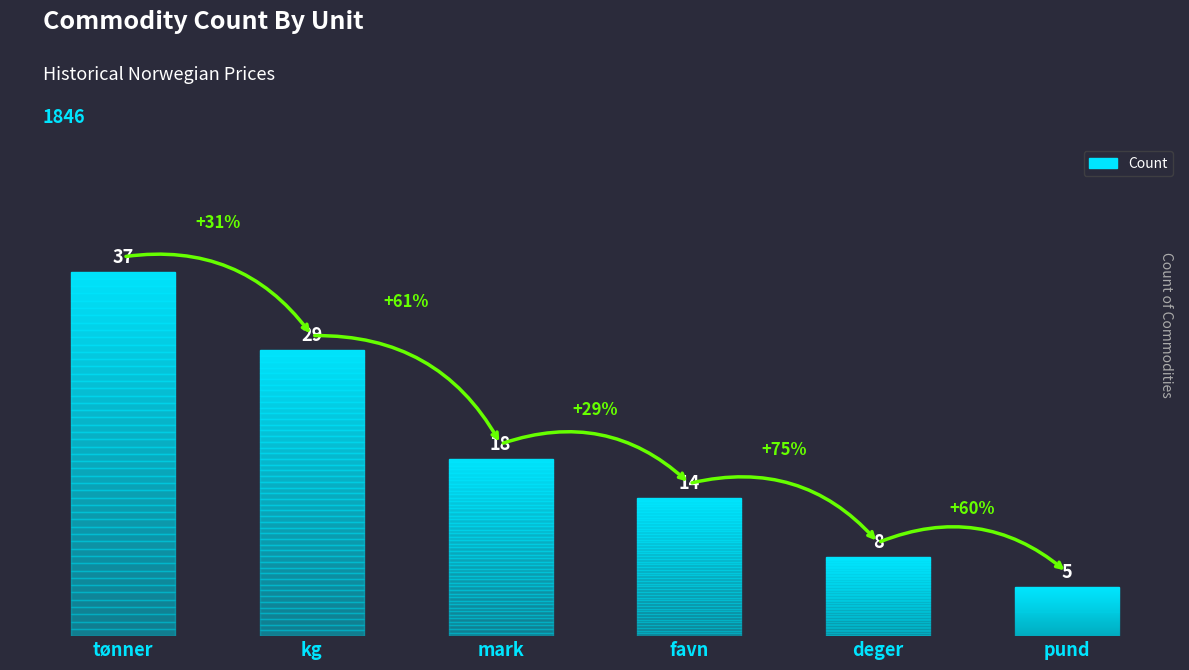

What is the ratio of the value at deger to the value at mark?

0.4